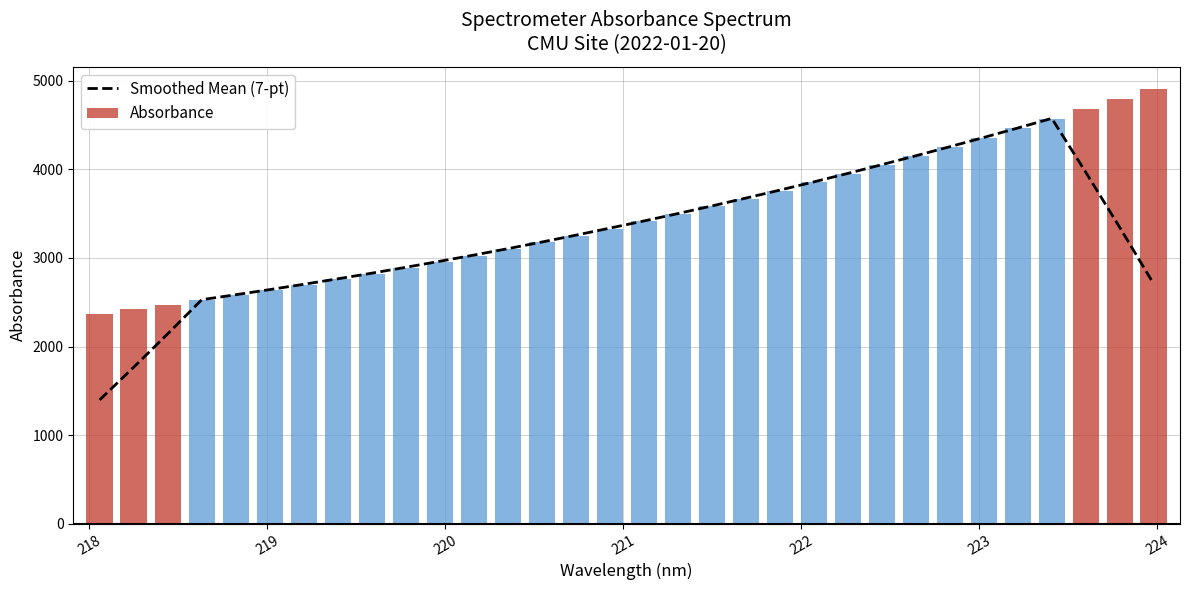

What is the greatest value displayed?

4910.8